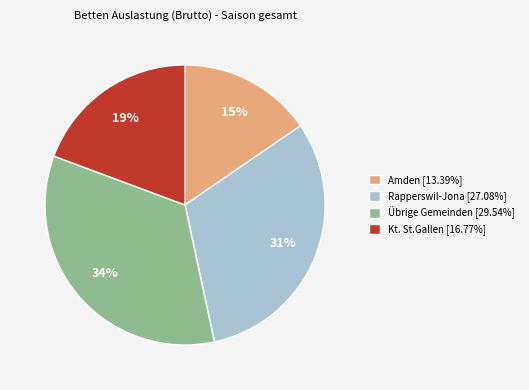

What percentage is the Amden [13.39%] slice, to the nearest percent?

15%